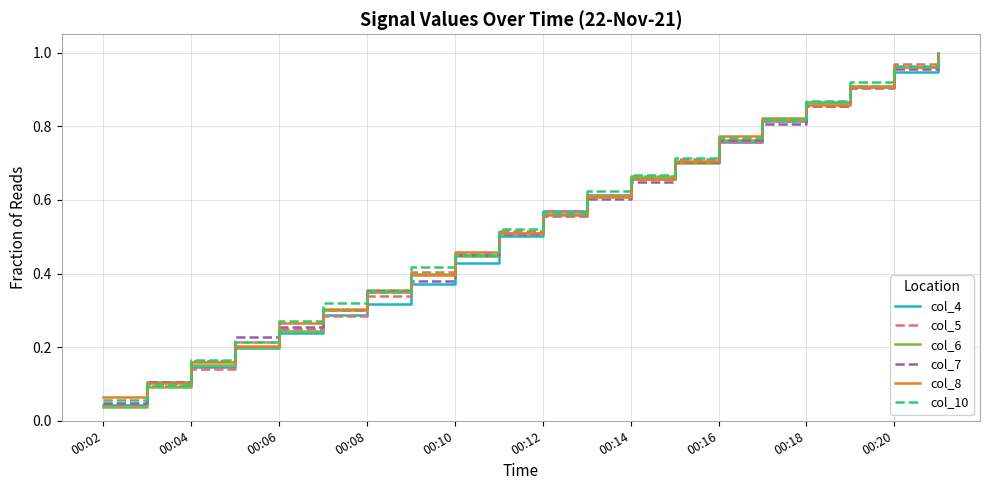

Which series has the widest spread of values?

col_6